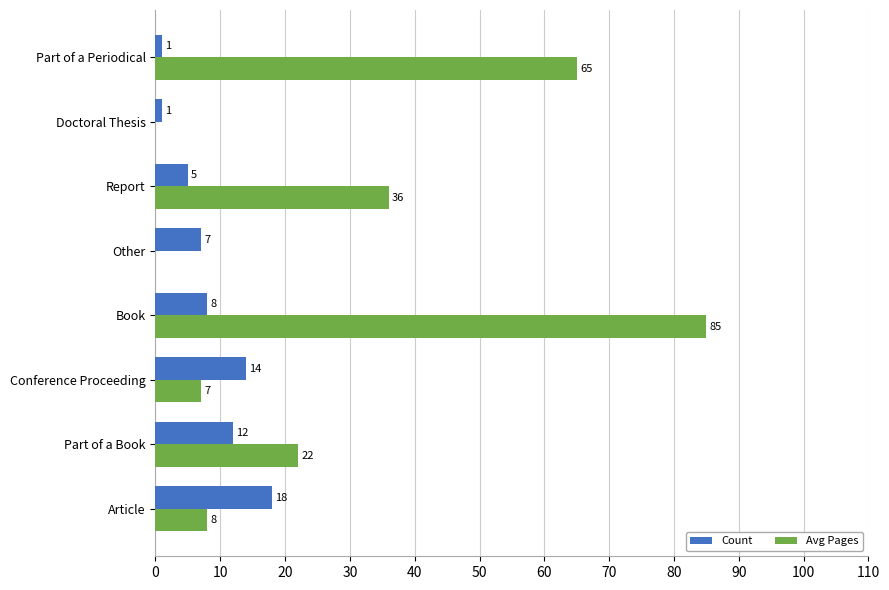

What is the sum of all Avg Pages values?

223